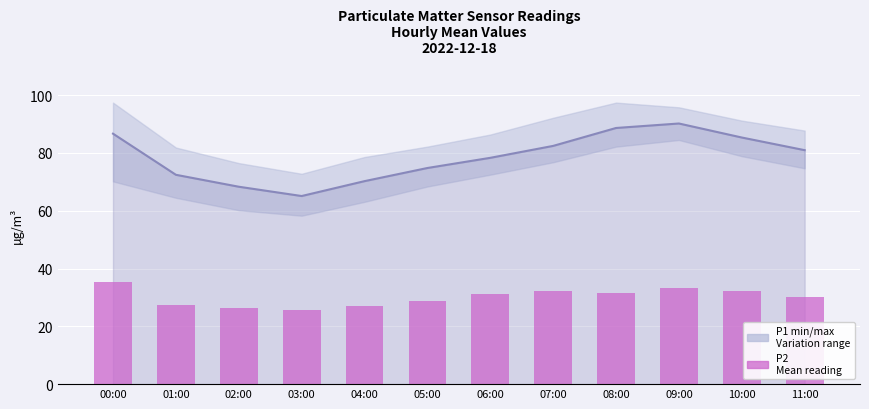

Reading right to left, extract all data points from this chart.

P1 (mean): 81.0	85.3	90.2	88.7	82.5	78.3	74.8	70.2	65.1	68.3	72.5	86.7
P2 (mean): 30.1	32.4	33.1	31.5	32.1	31.1	28.8	27.1	25.8	26.5	27.3	35.2